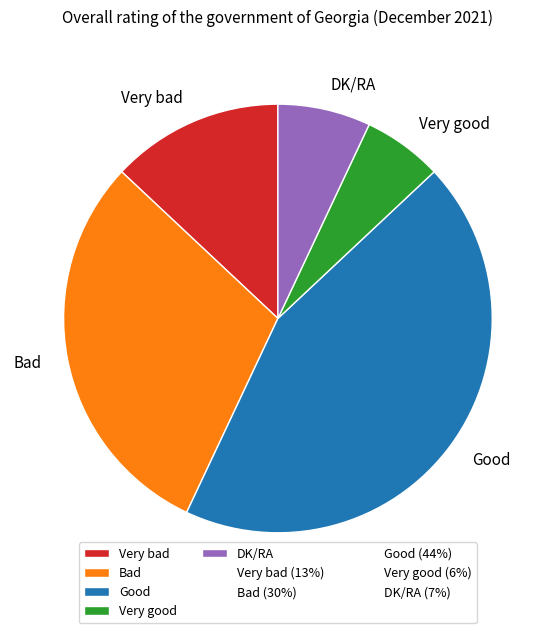

How many slices are in this pie chart?

5